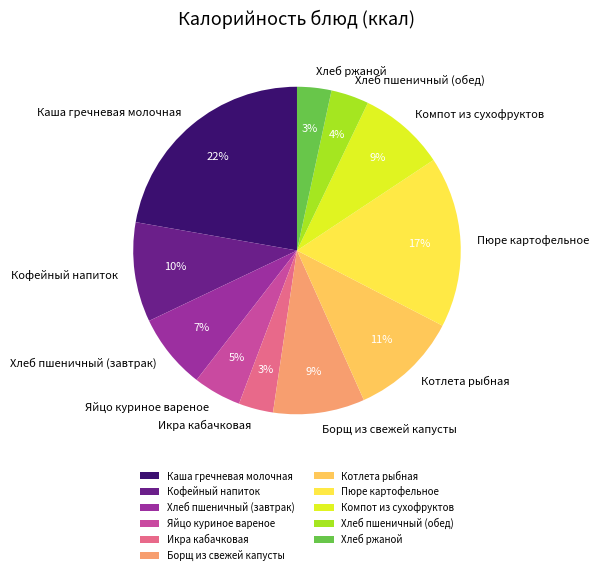

To the nearest percent, what is the average slice percentage?

9%